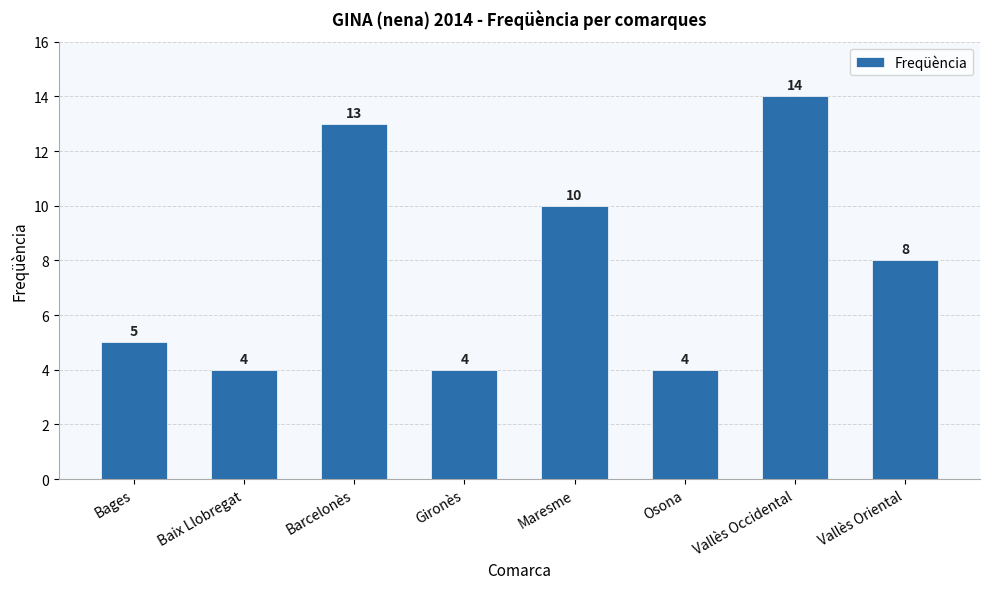

Between Vallès Occidental and Gironès, which is larger?

Vallès Occidental